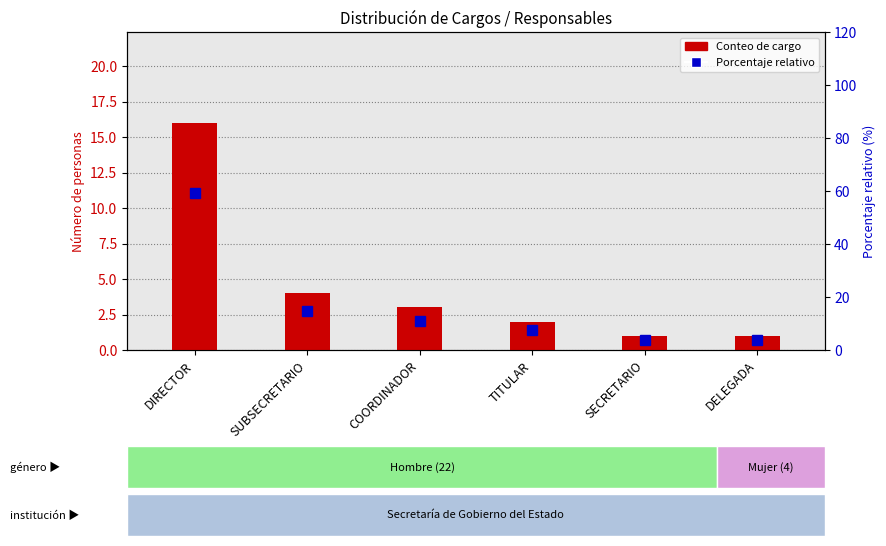

What is the sum of all Porcentaje relativo values?

100.0